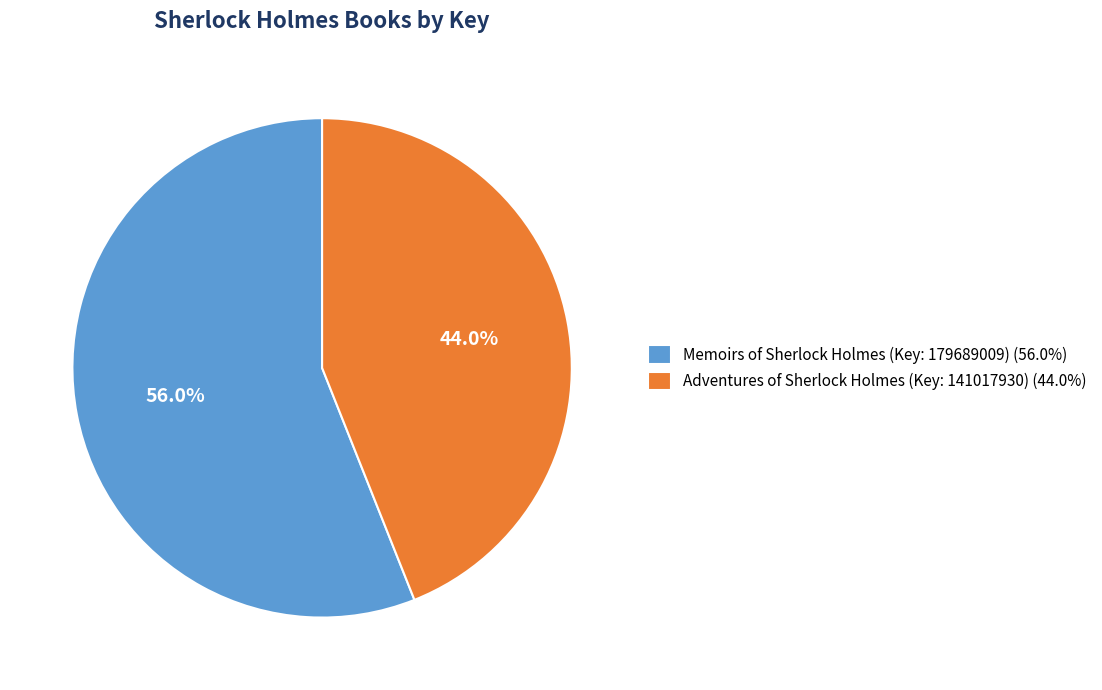

Count the number of slices in the pie.

2